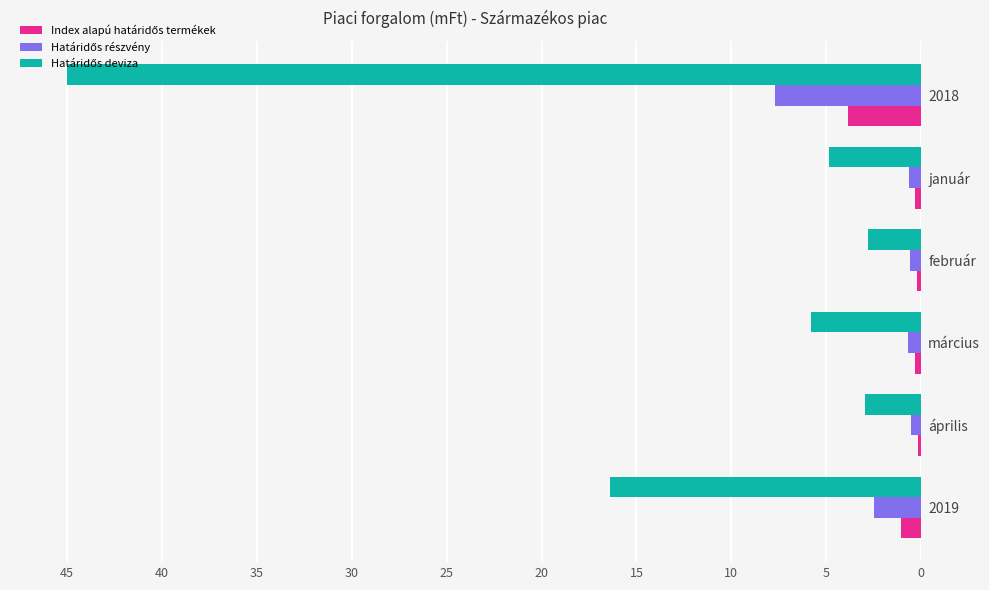

What is the difference between the highest and lowest values at 2019?

15.3